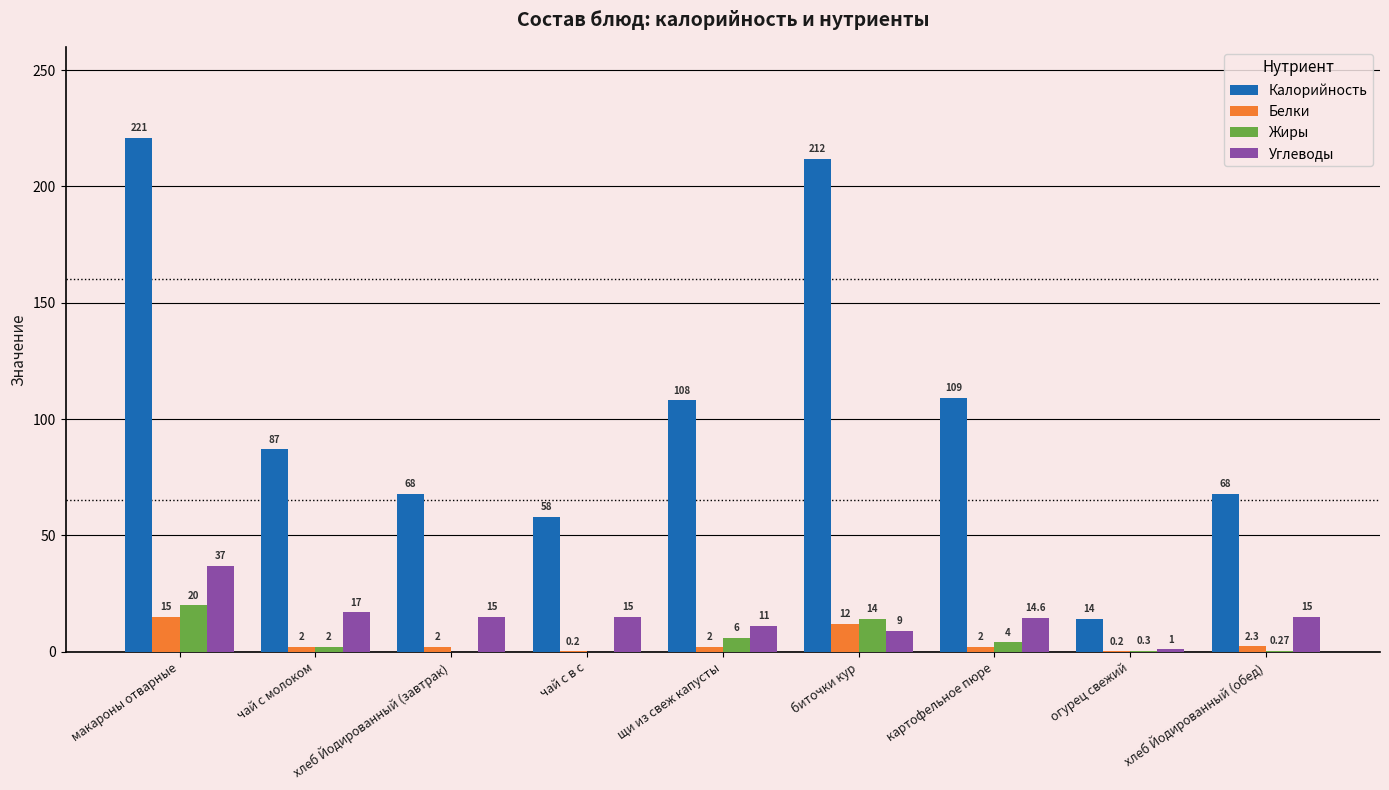

Between биточки кур and хлеб Йодированный (обед), which series saw the biggest shift?

Калорийность